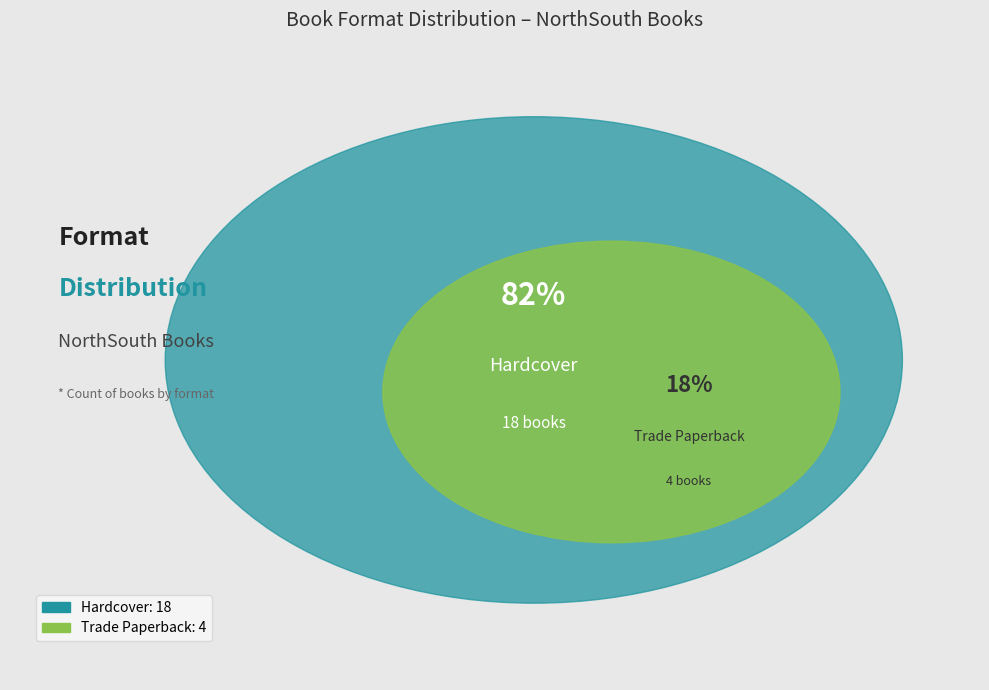

What is the largest slice in the pie chart?

Hardcover